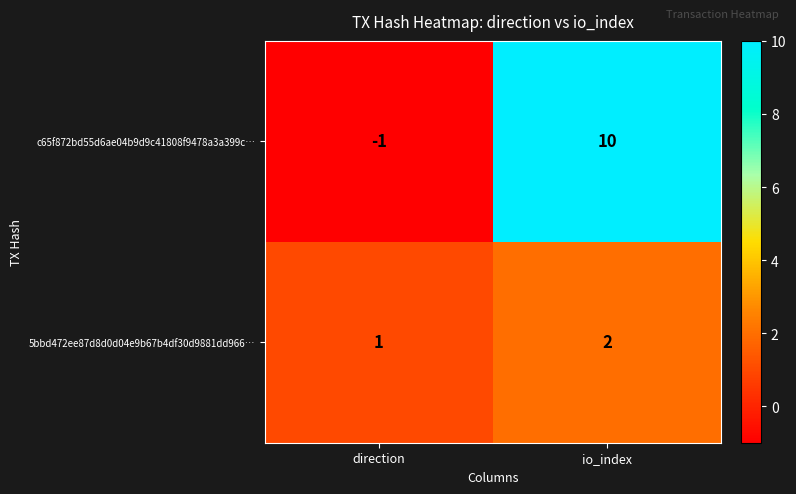

List the labels in order of c65f872bd55d6ae04b9d9c41808f9478a3a399c… value, largest first.

io_index, direction